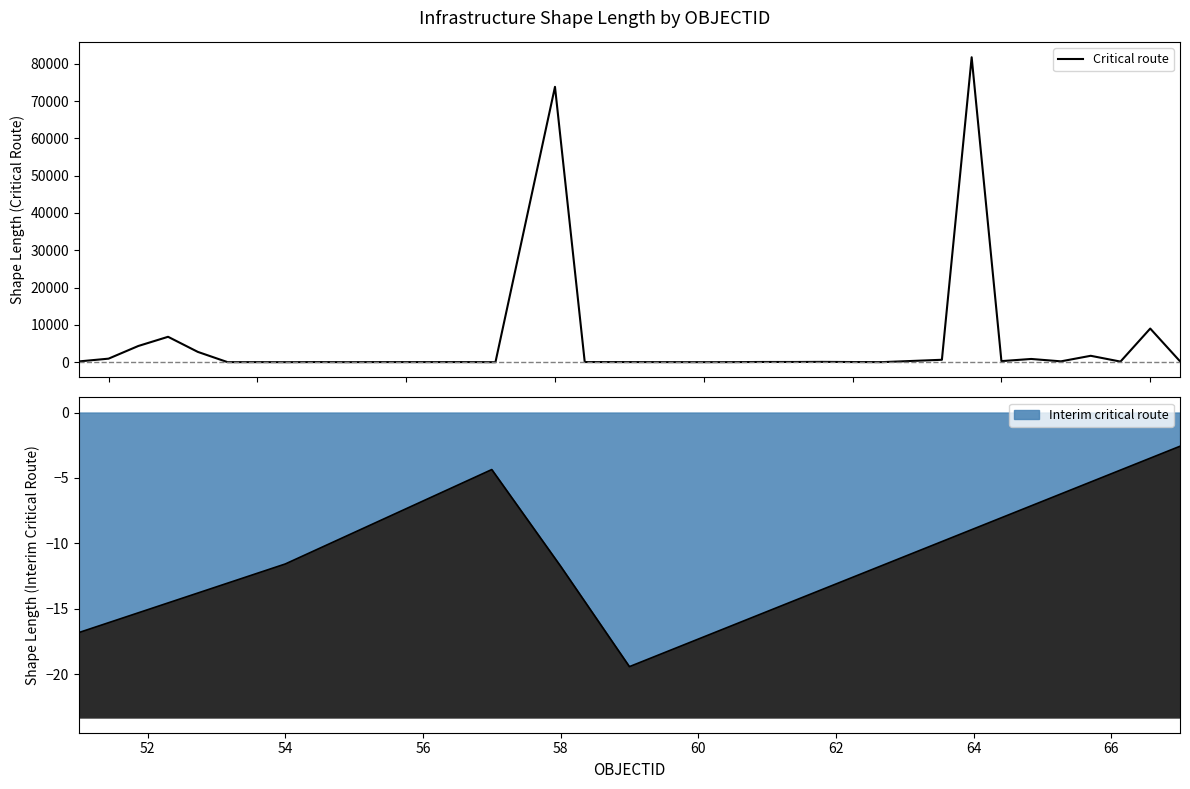

How many data points does each series have?

32